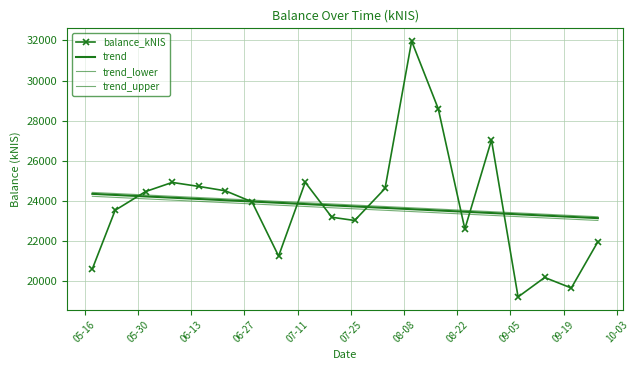

Reading left to right, transcribe all the data shown in this chart.

balance_kNIS: 20601.9	23525.8	24458.7	24914.7	24714.9	24495.7	23944.4	21240.0	24921.7	23176.8	23014.8	24613.3	31966.1	28590.7	22590.5	27031.6	19200.8	20171.2	19645.5	21957.7
trend: 24343.8	24289.2	24216.3	24152.5	24088.7	24024.9	23961.2	23897.4	23833.6	23769.8	23715.1	23642.2	23578.5	23514.7	23450.9	23387.1	23323.3	23259.6	23195.8	23132.0
trend_lower: 24222.1	24167.7	24095.2	24031.7	23968.3	23904.8	23841.3	23777.9	23714.4	23651.0	23596.6	23524.0	23460.6	23397.1	23333.7	23270.2	23206.7	23143.3	23079.8	23016.3
trend_upper: 24416.9	24362.0	24288.9	24224.9	24161.0	24097.0	24033.0	23969.1	23905.1	23841.1	23786.3	23713.2	23649.2	23585.2	23521.3	23457.3	23393.3	23329.3	23265.4	23201.4